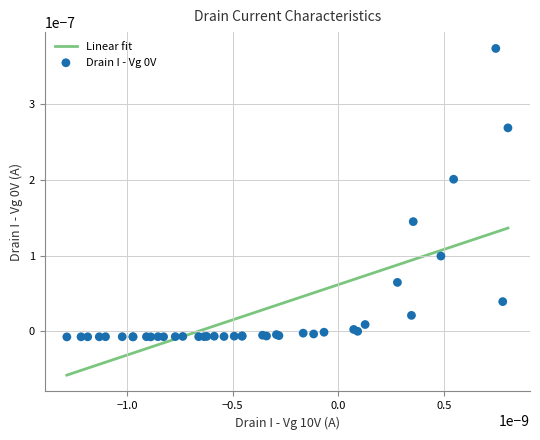

How many lines are shown in the chart?

1